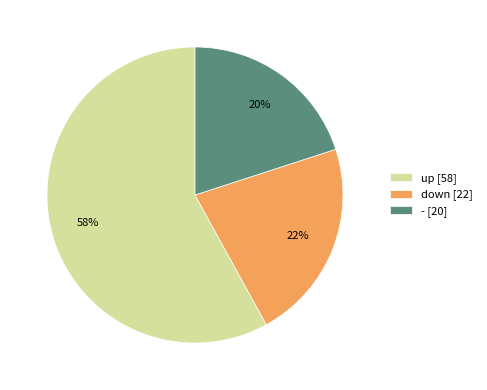

Rank the categories by value from lowest to highest.

-, down, up